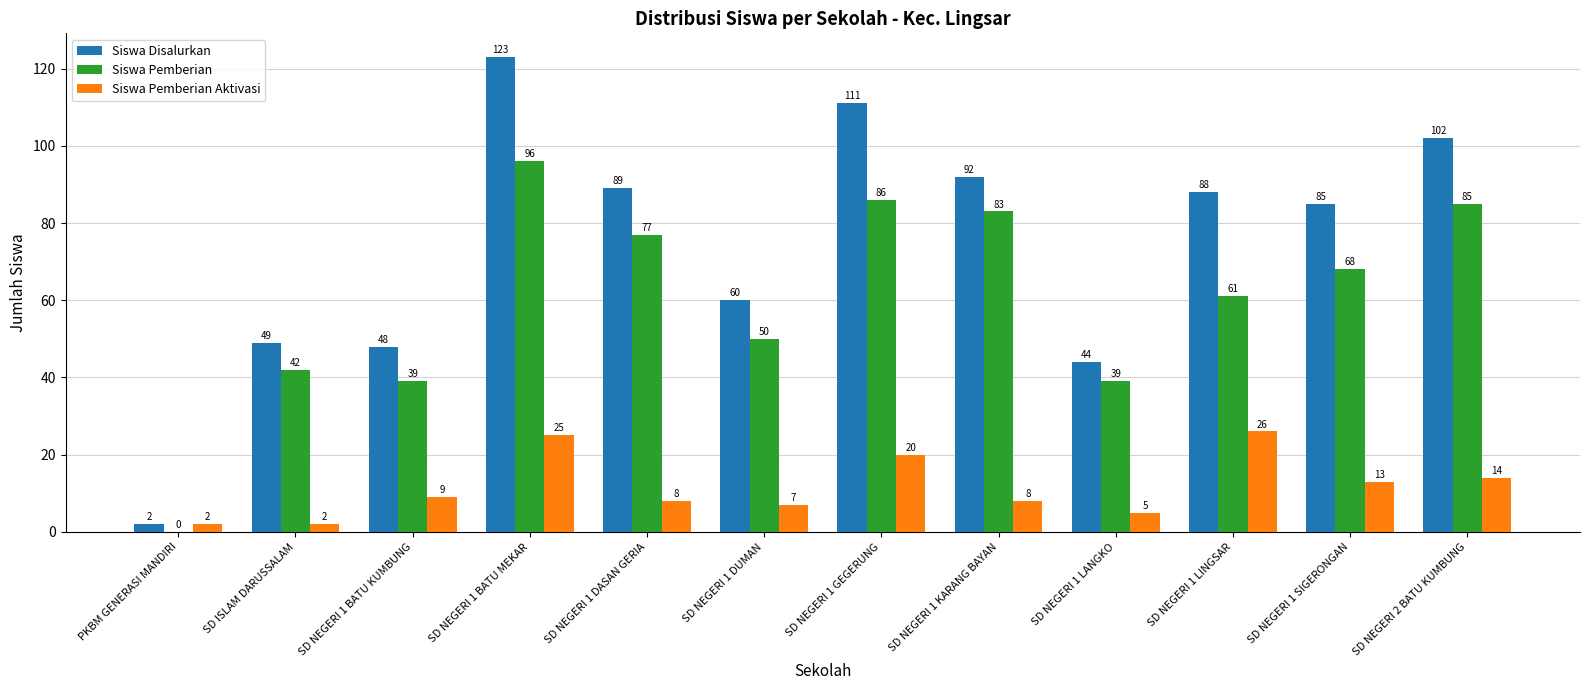

At which label does Siswa Disalurkan first exceed 88?

SD NEGERI 1 BATU MEKAR